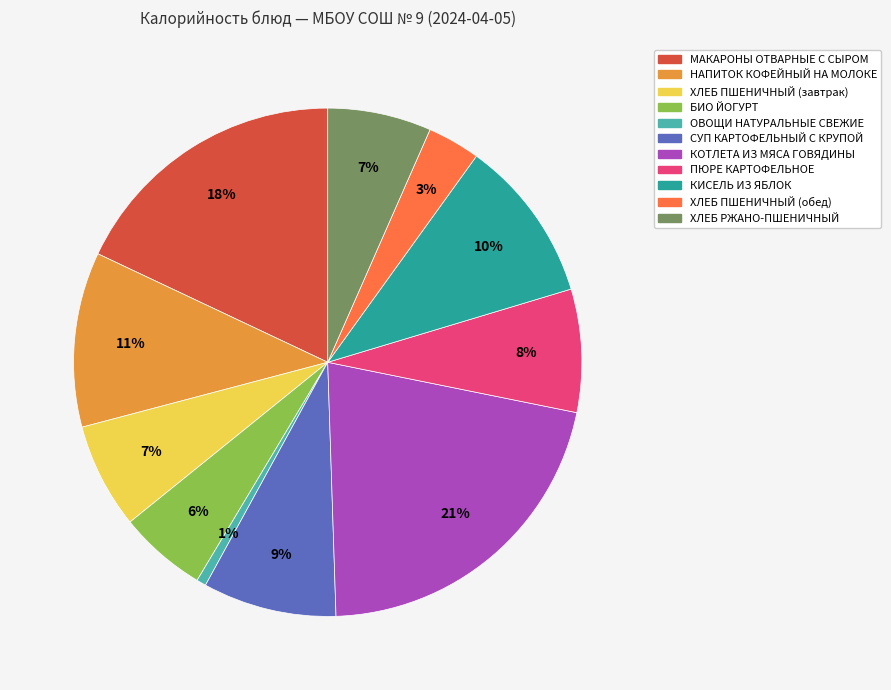

What is the largest slice in the pie chart?

КОТЛЕТА ИЗ МЯСА ГОВЯДИНЫ